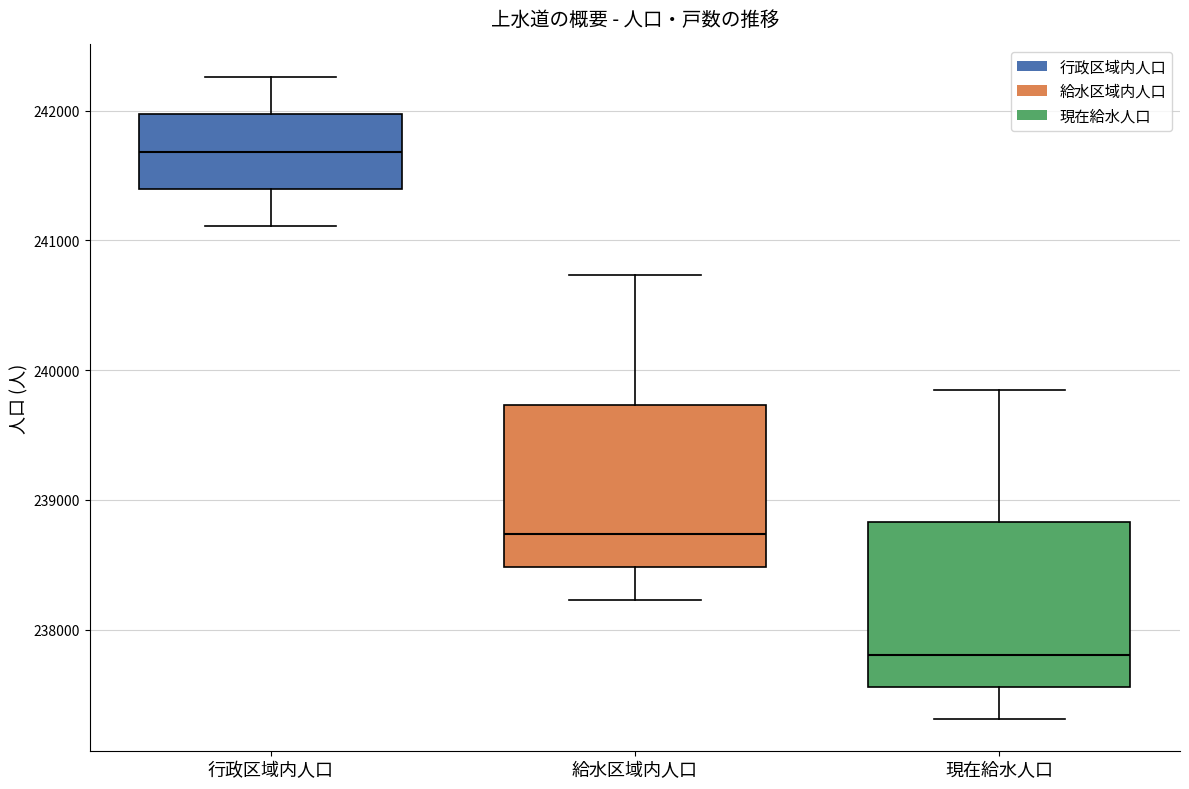

Reading left to right, transcribe this box plot: for each box, give where its median line is, the range the box spans, and where its two whiskers end, as read against the y-axis. The values are not printed on the chart, so give them approximately, as read against the axis.

行政区域内人口: median 241700, box 241400 to 242000, whiskers 241100 to 242300
給水区域内人口: median 238700, box 238500 to 239700, whiskers 238200 to 240700
現在給水人口: median 237800, box 237600 to 238800, whiskers 237300 to 239800